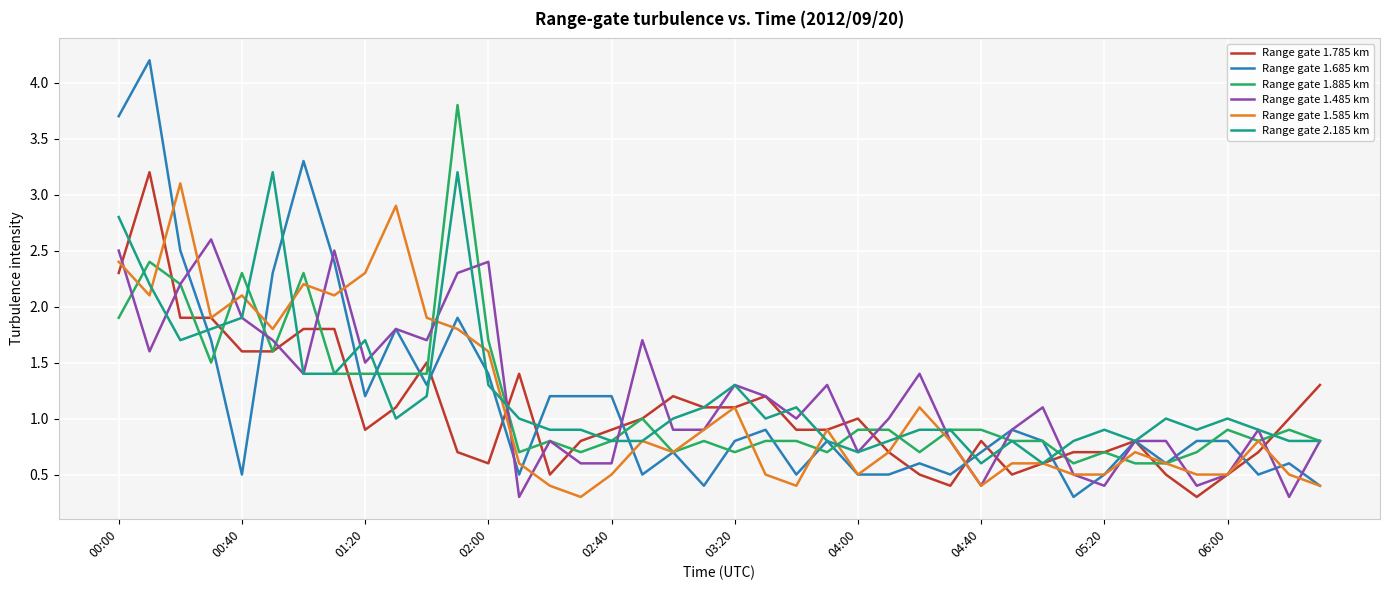

Count the number of categories in the chart.

40